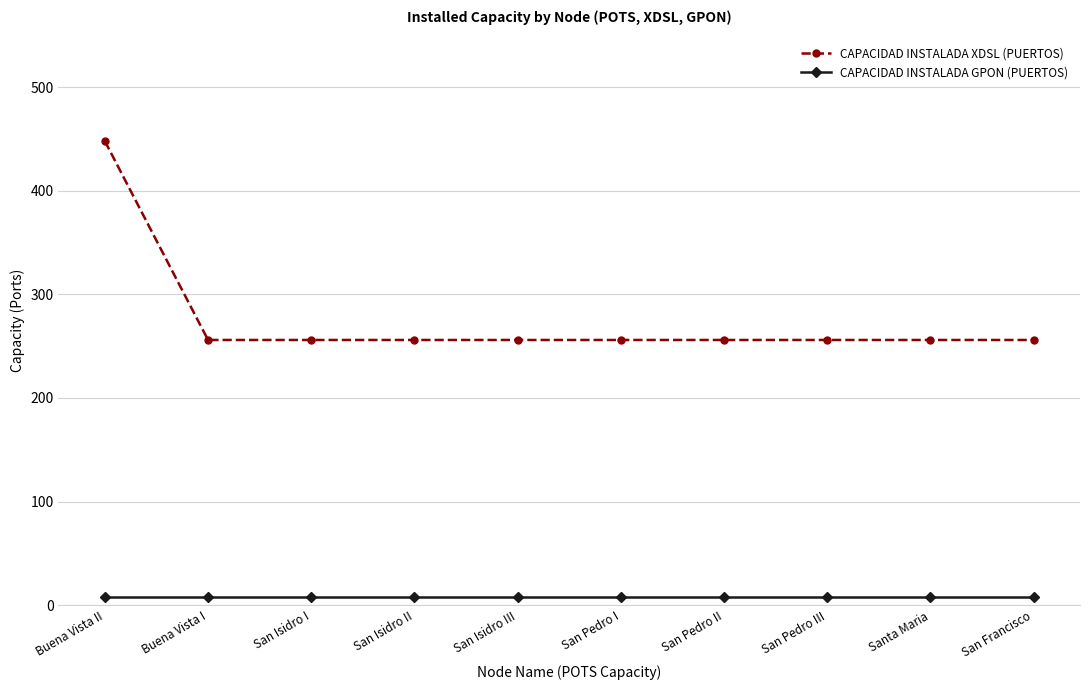

Which series has the largest total across all categories?

CAPACIDAD INSTALADA XDSL (PUERTOS)